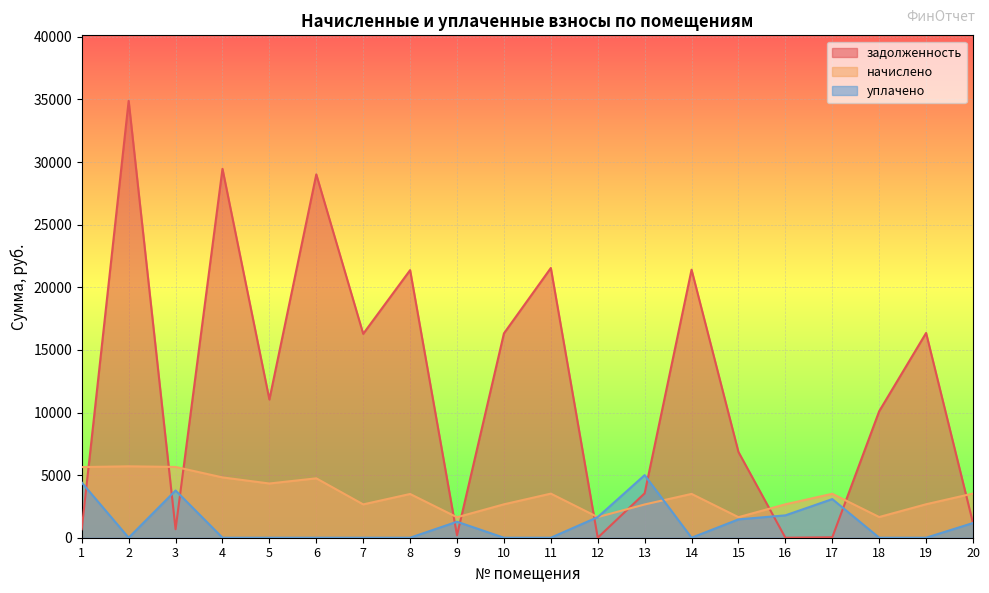

What is the sum of the уплачено values at 1 and 16?

6192.1